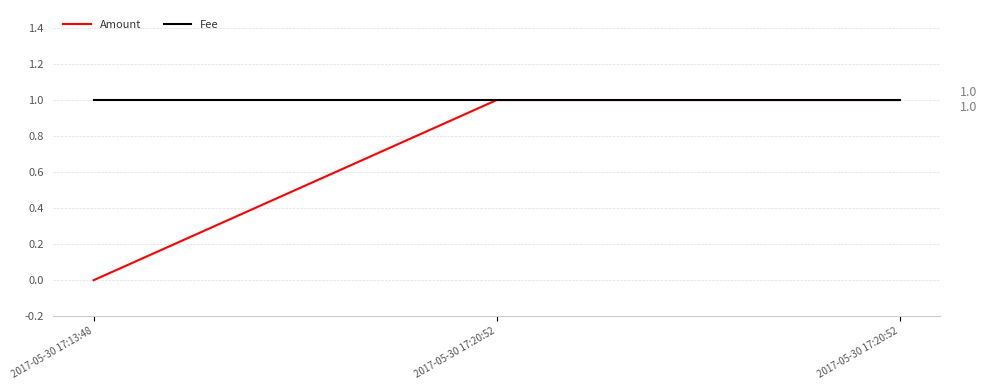

Rank the series by their average value, from lowest to highest.

Amount, Fee